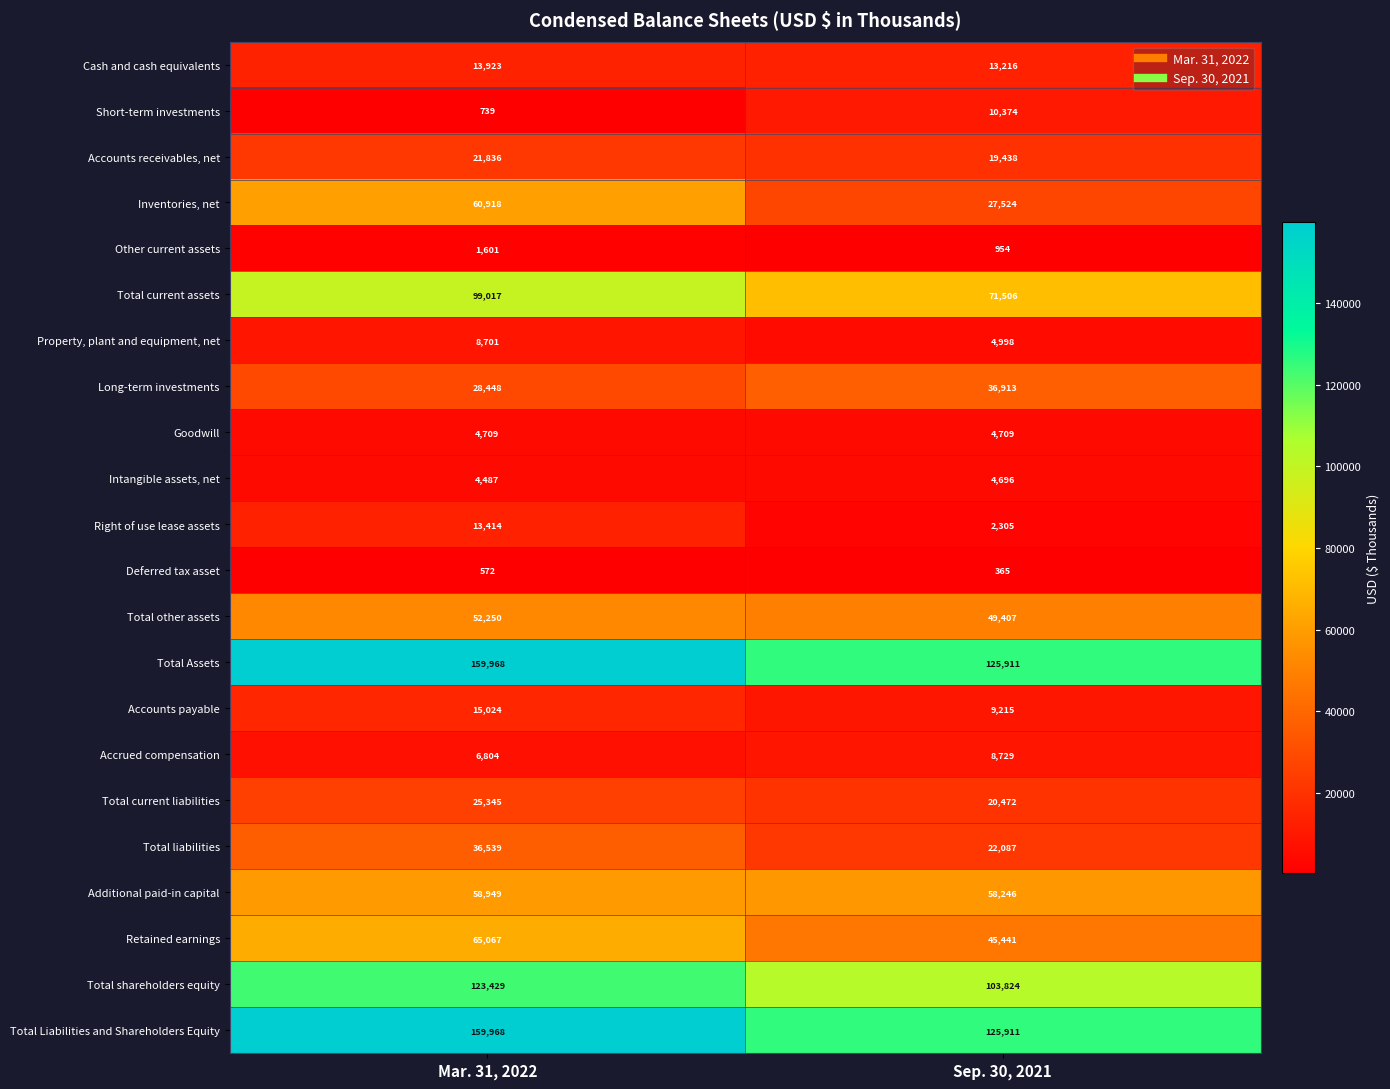

What is the smallest value displayed?

365